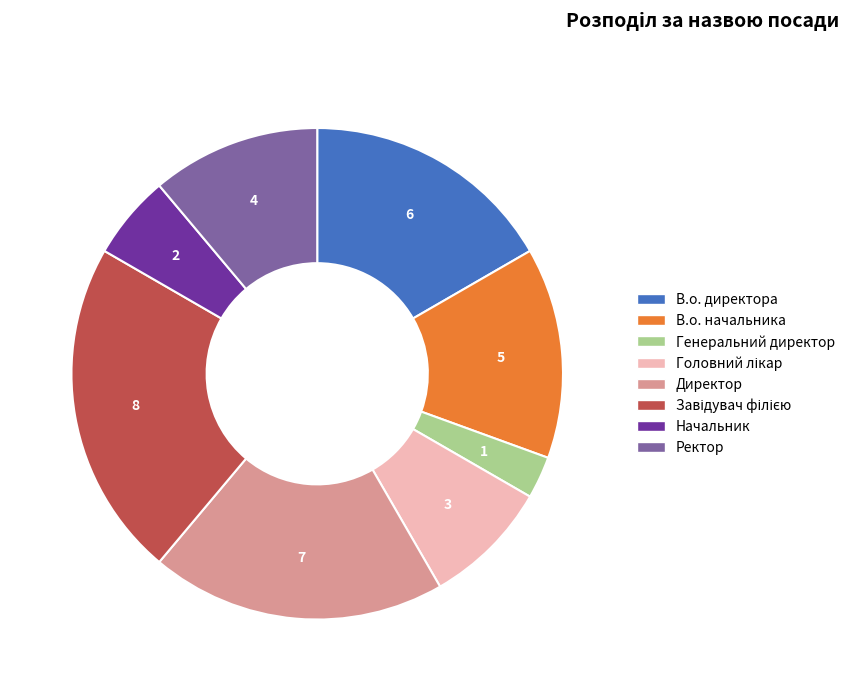

Which category has the smallest portion of the pie?

Генеральний директор